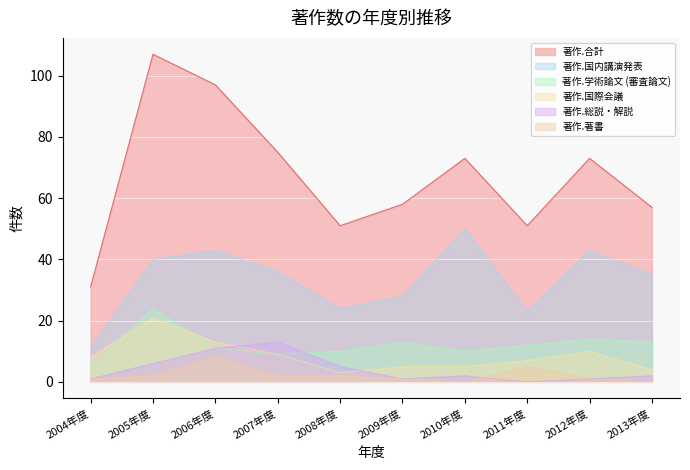

What value does the 著作.総説・解説 series have at 2004年度?

1